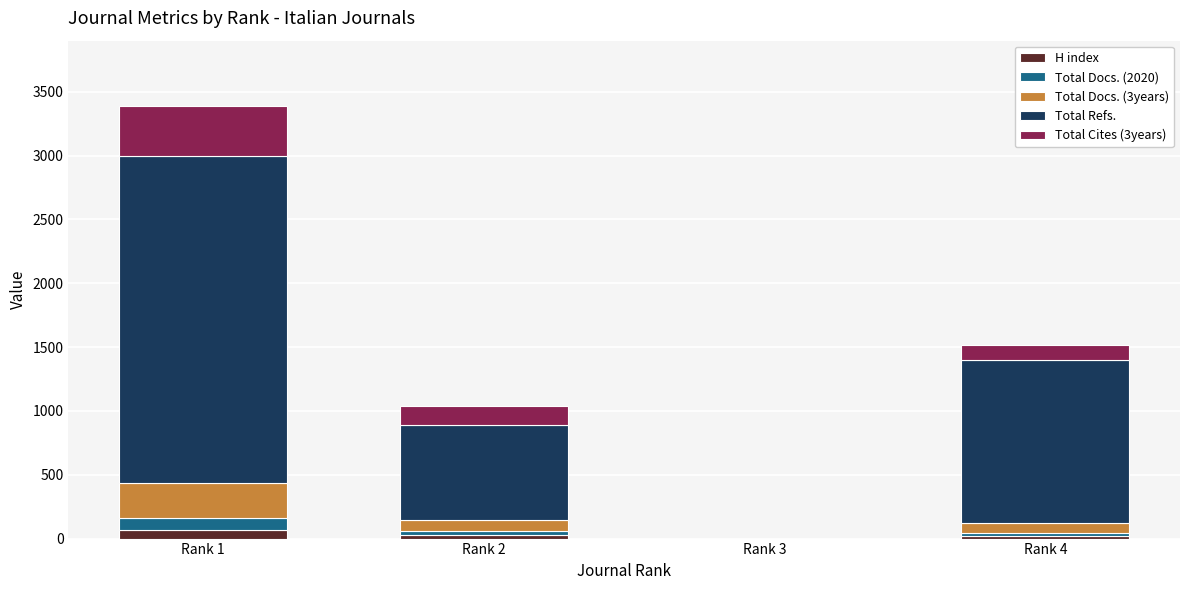

What is the total value across all series at Rank 4?

1517